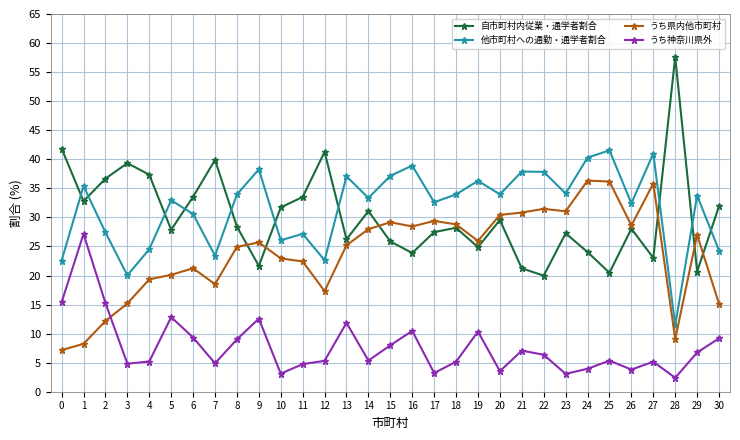

The value of 他市町村への通勤・通学者割合 at 19 is 14.9. True or false?

False